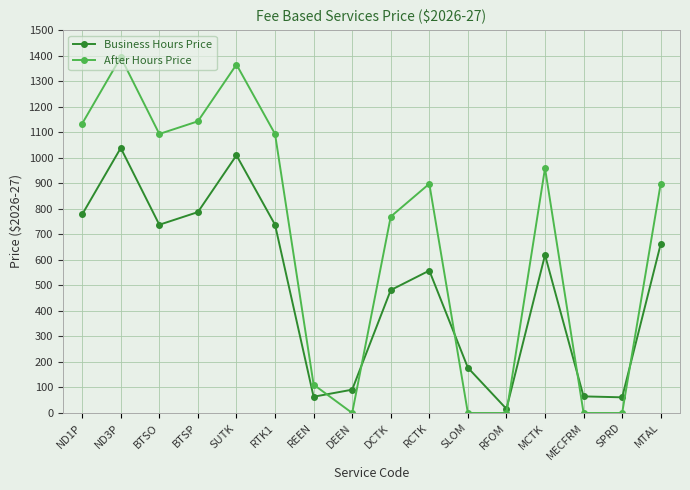

Rank the series by their maximum value, from lowest to highest.

Business Hours Price, After Hours Price